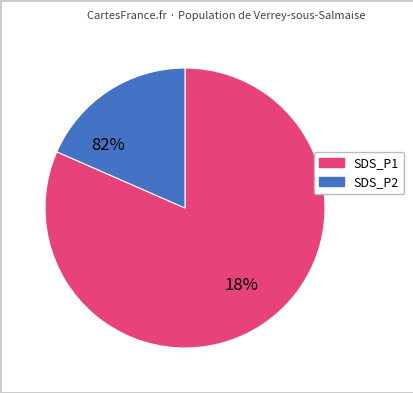

To the nearest percent, what portion does 54 represent?

3%